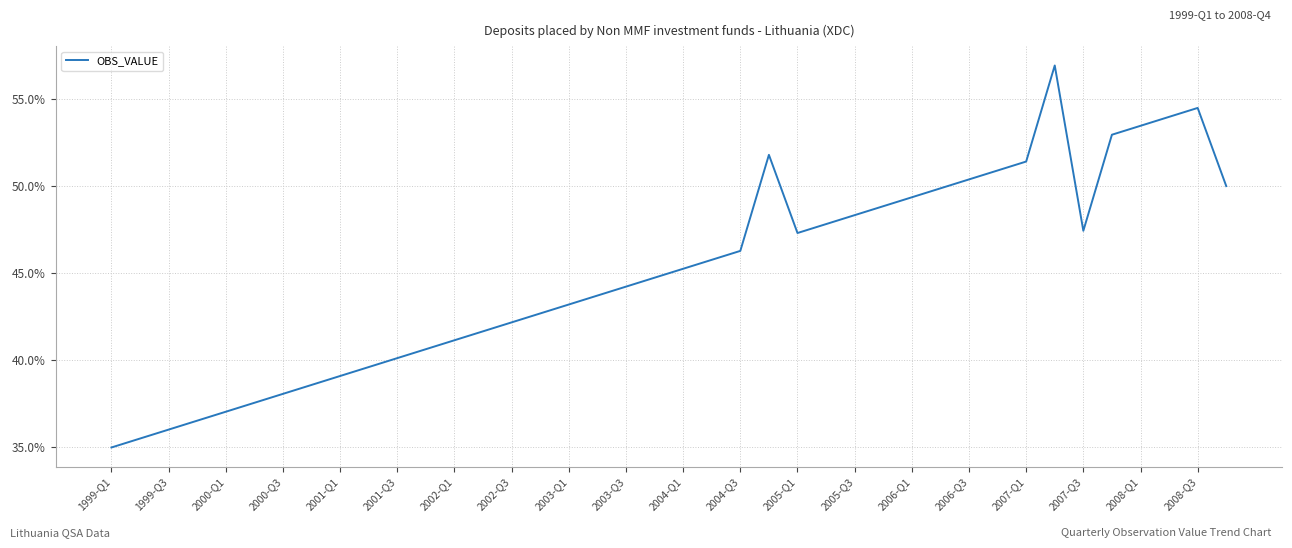

Is this an area chart (filled region under the line)?

No